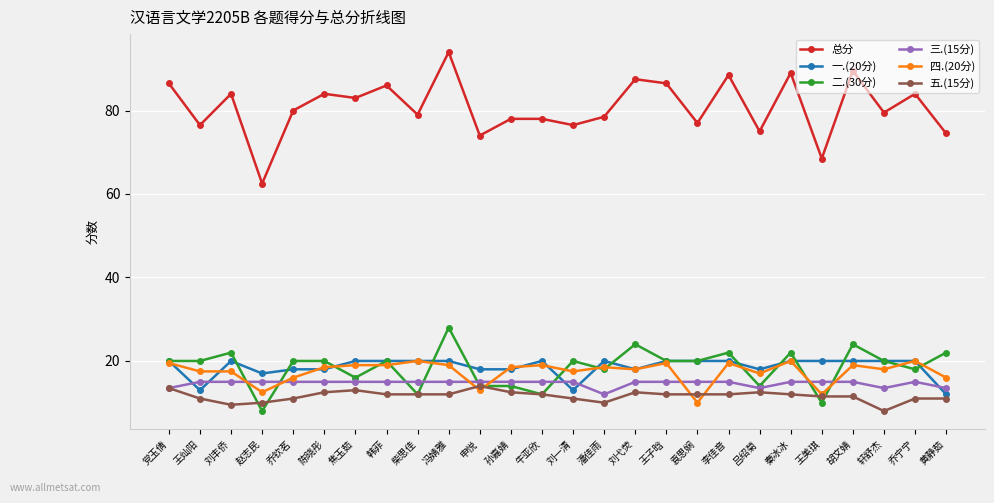

Which series has the largest total across all categories?

总分